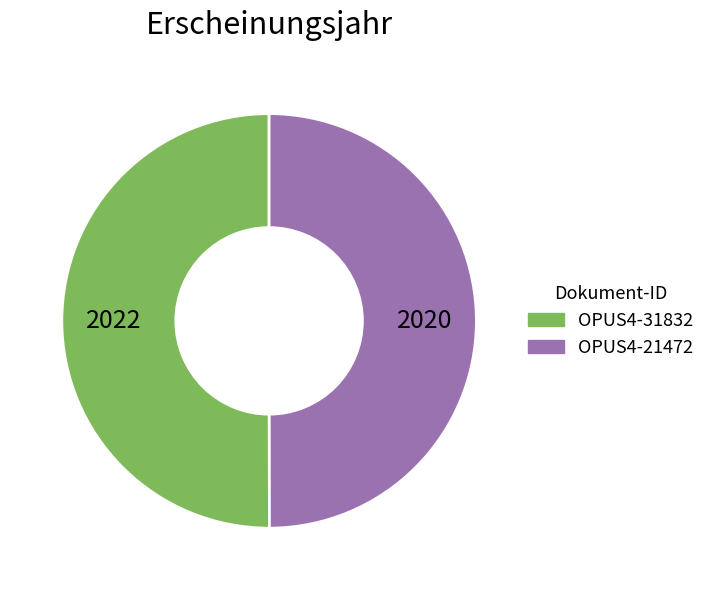

What is the ratio of the value at OPUS4-31832 to the value at OPUS4-21472?

1.0